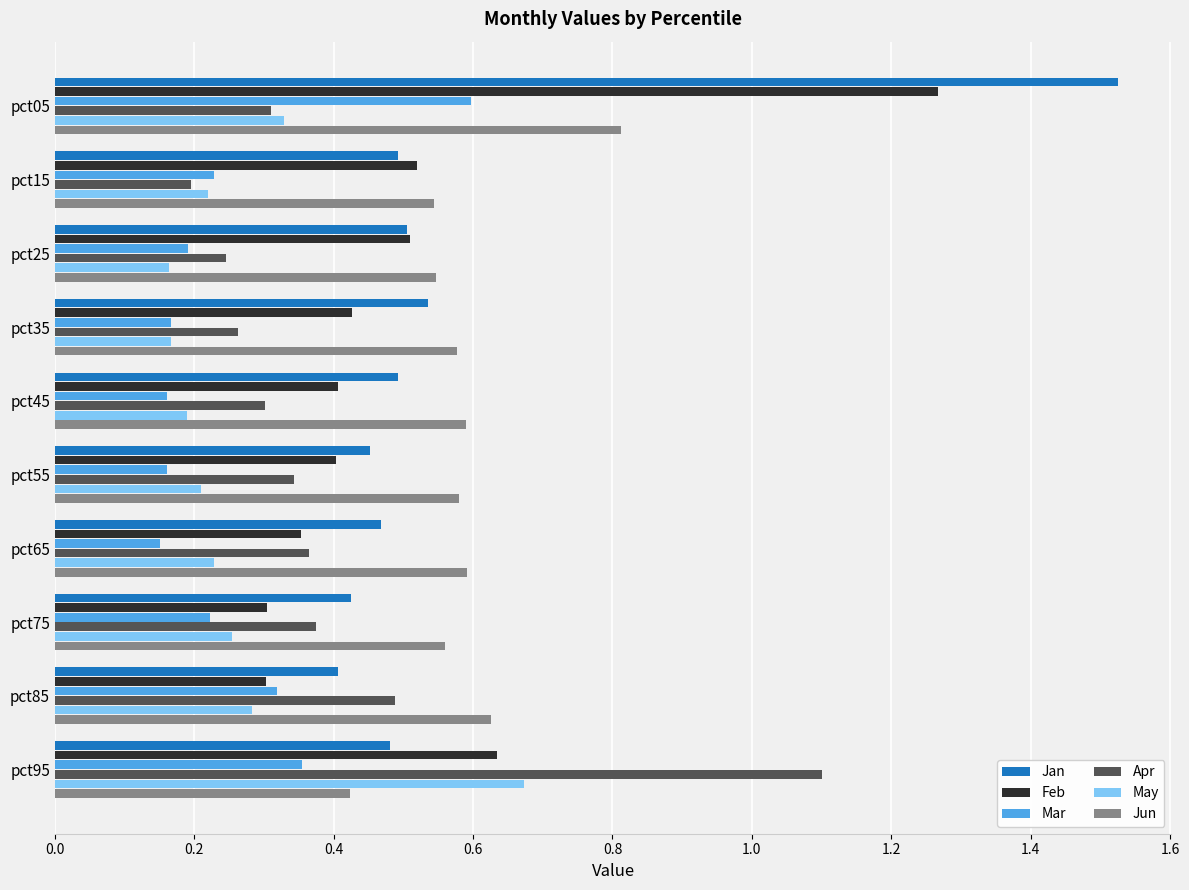

Where is Apr nearest to the value 0?

pct15